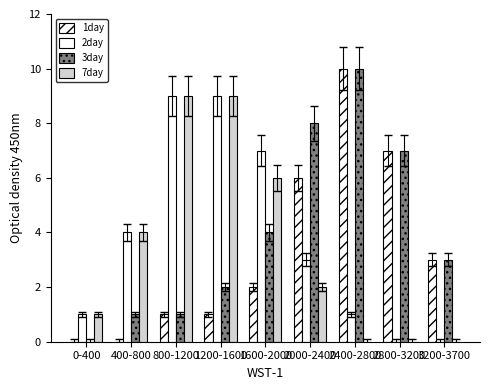

The 3day series shows 3 at 3200-3700. True or false?

True